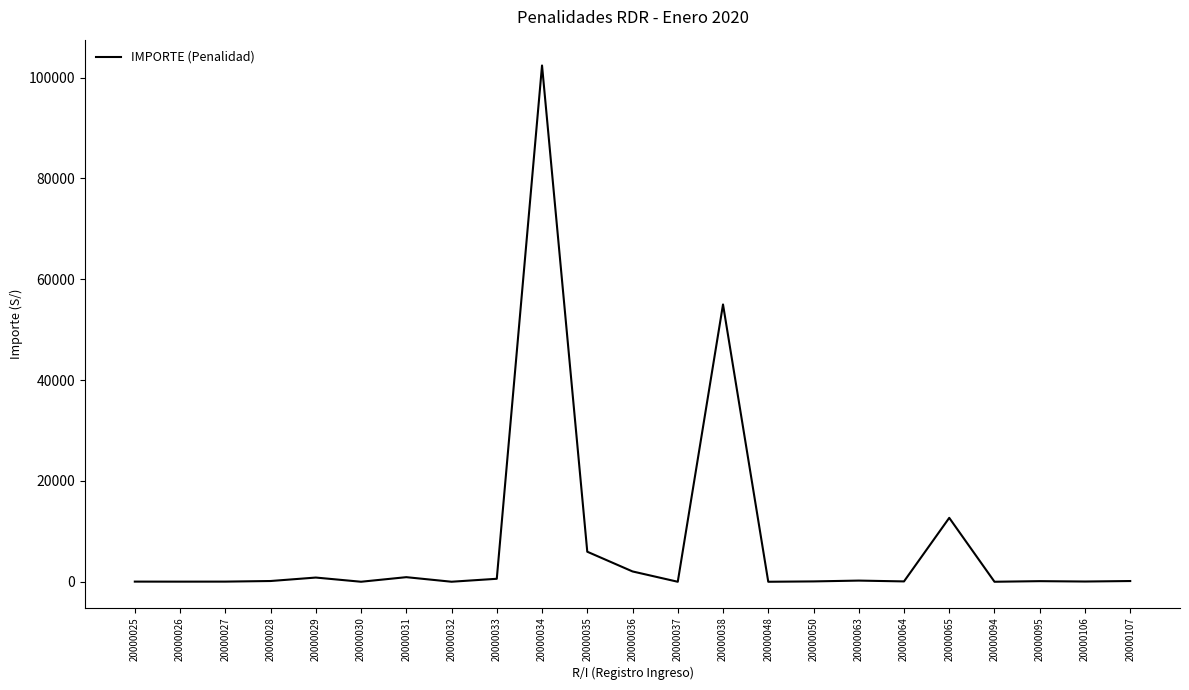

Where does the data first go above 125?

20000028